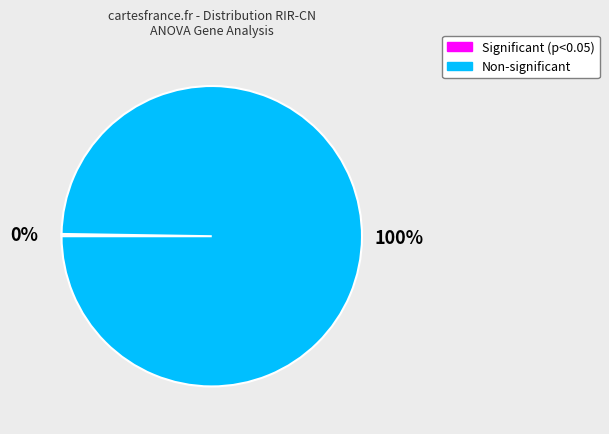

Is there a majority slice in this chart?

Yes